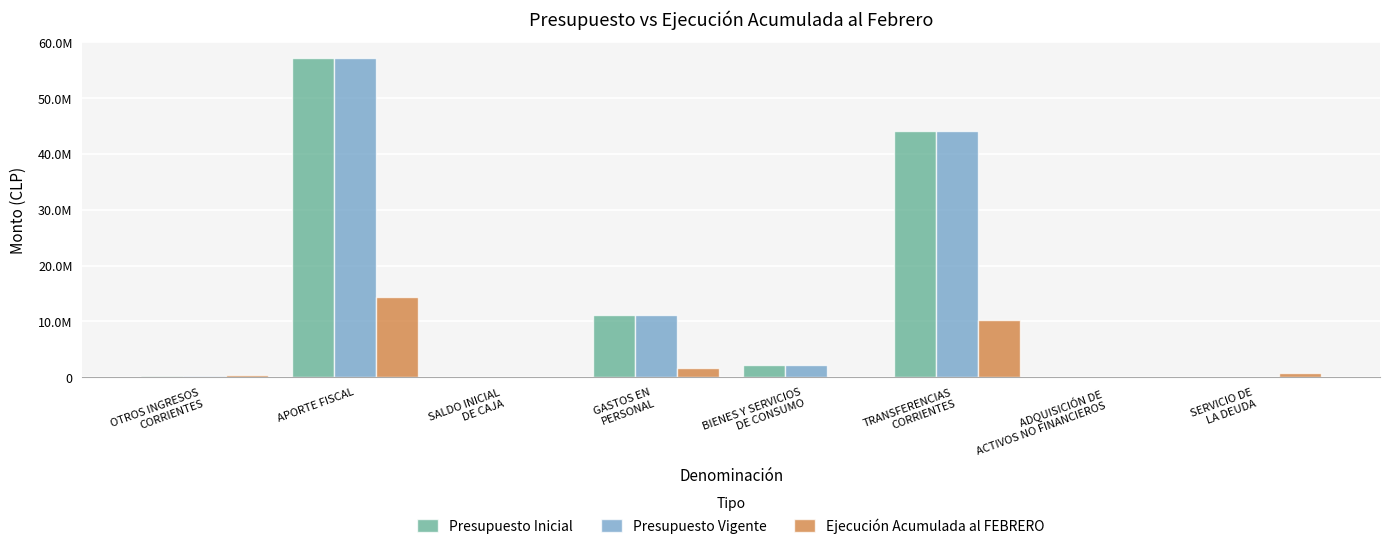

At which category is the sum across all series the highest?

APORTE FISCAL